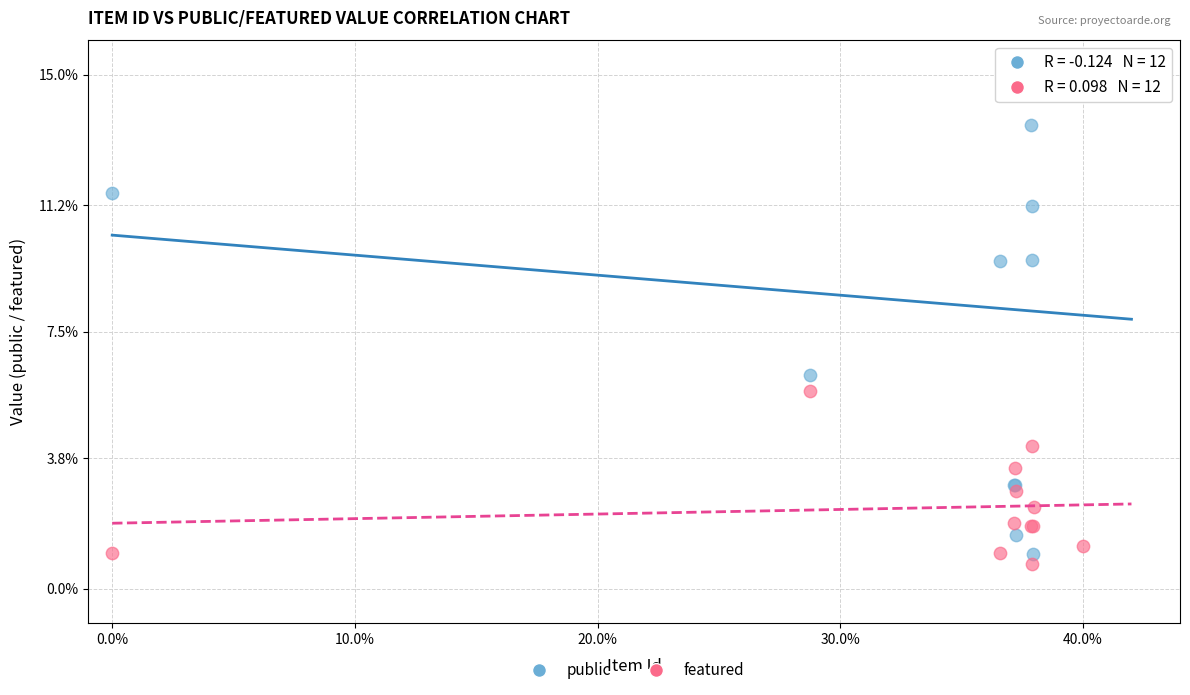

What are all the series names shown in the legend?

public, featured